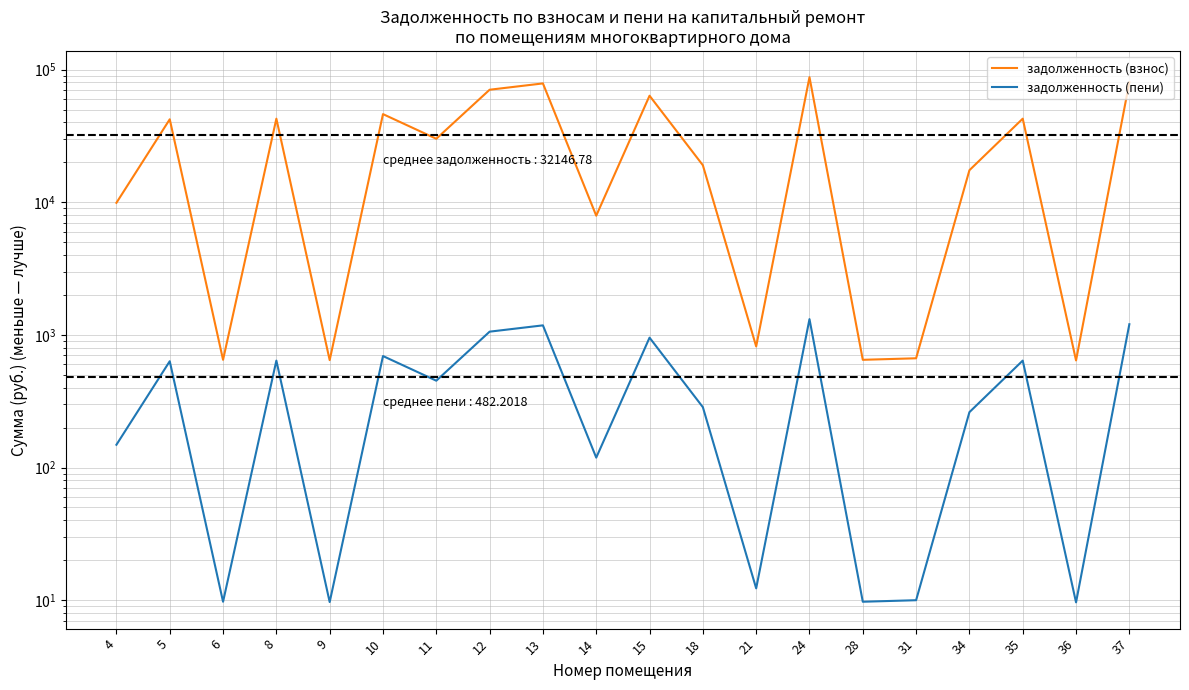

What is the total value across all series at 11?

30555.8